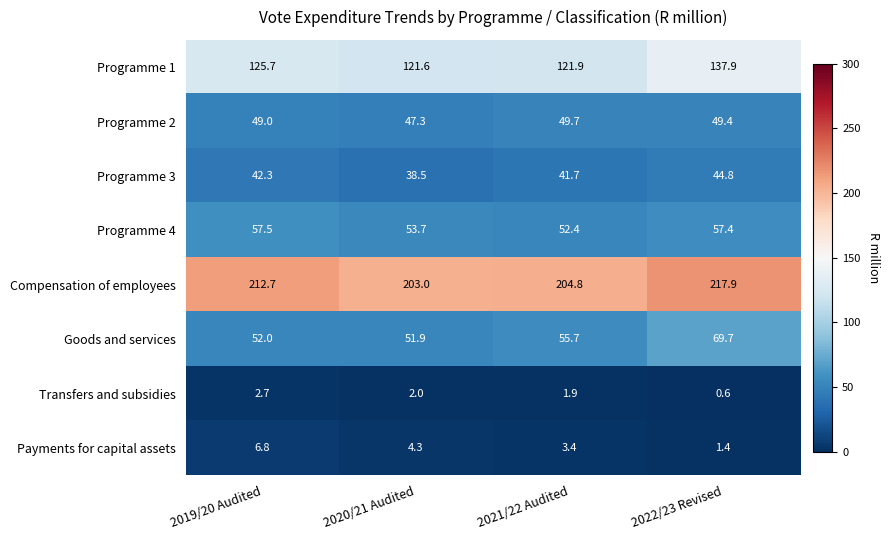

What is the average value of the Programme 3 series?

41.8